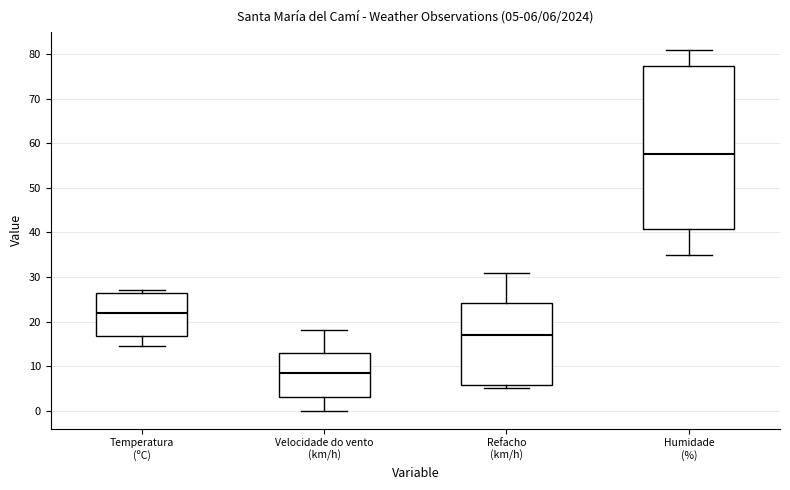

Which box is the tallest, from its lower edge to its upper edge?

Humidade (%)